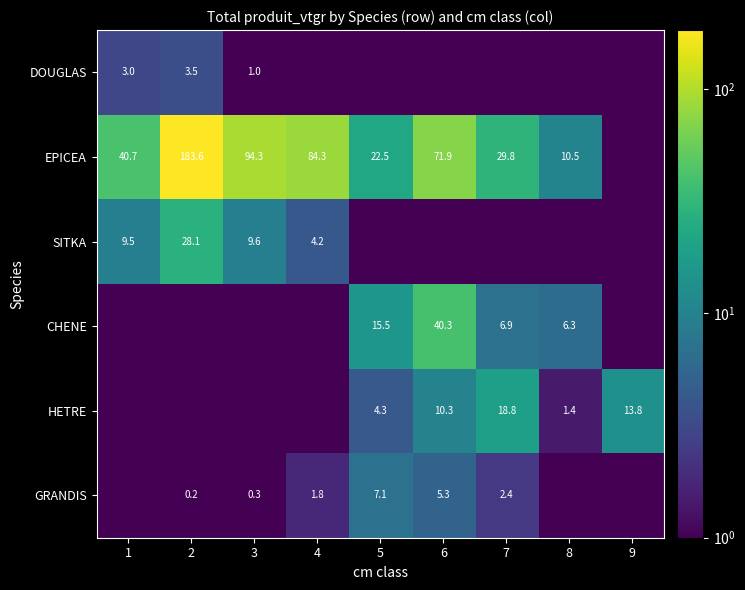

Rank the categories by HETRE value from lowest to highest.

1, 2, 3, 4, 8, 5, 6, 9, 7